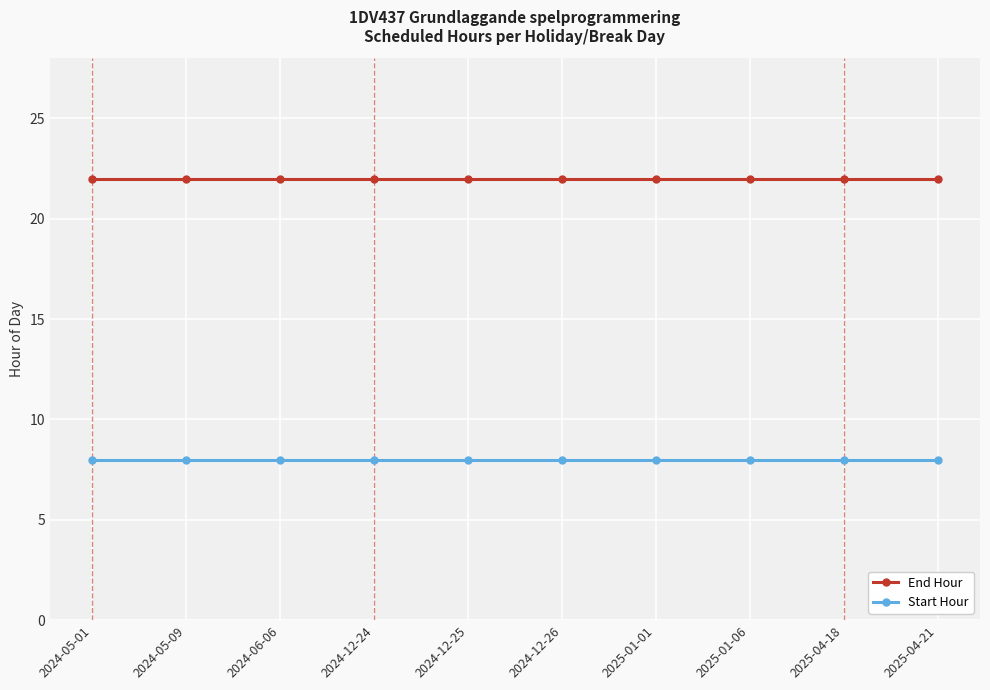

True or false: Start Hour and End Hour cross at least once.

False